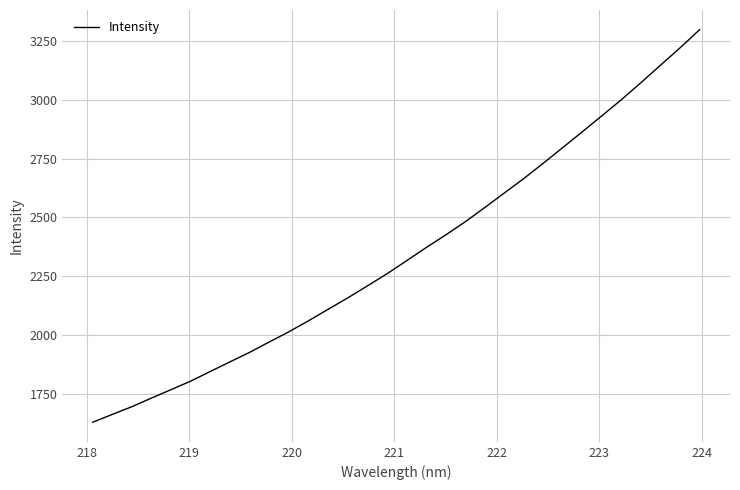

Does the chart display data point markers on the line(s)?

No